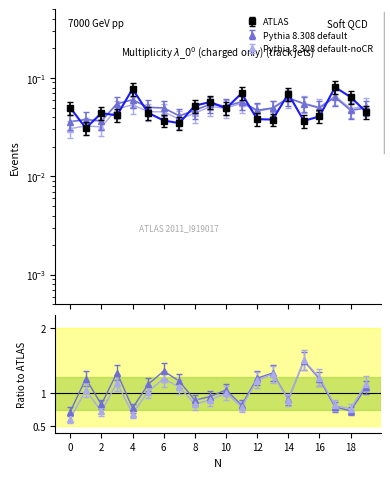

How many times do P2 and P1 cross each other?

13